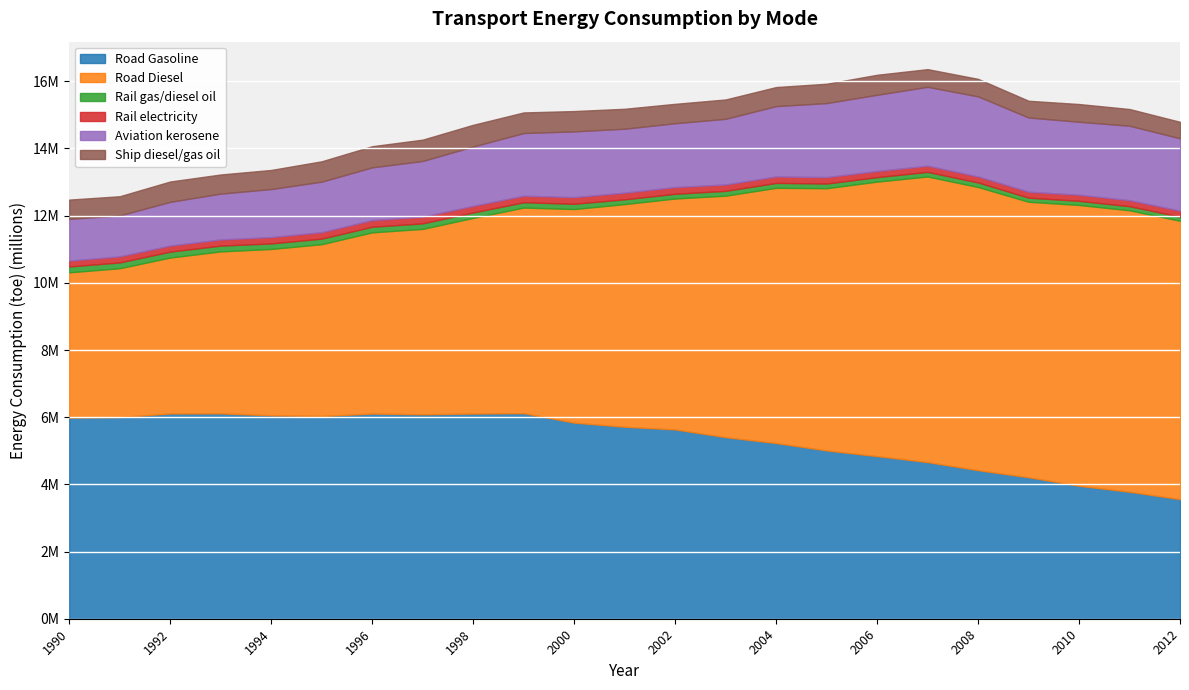

What is the difference between the Ship diesel/gas oil values at 1998 and 1990?

72414